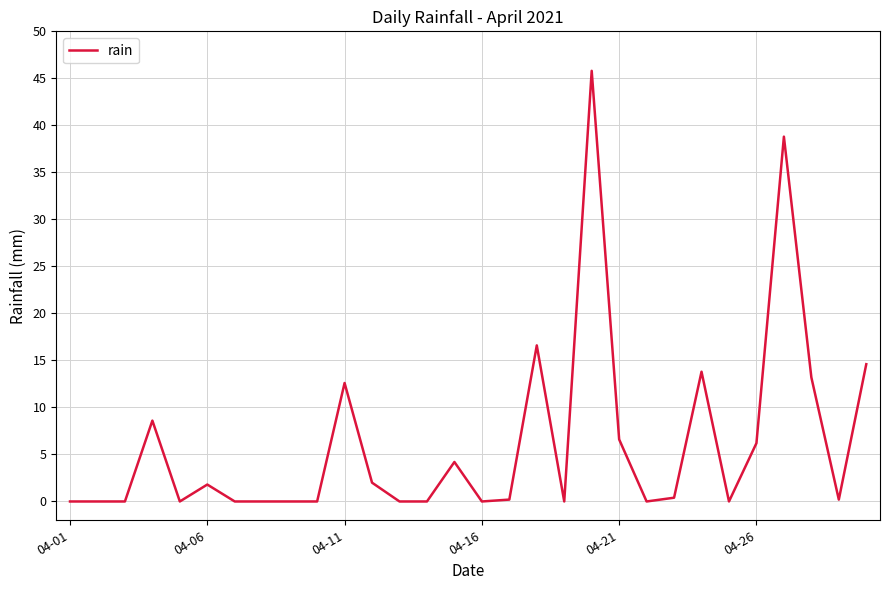

What is the difference between the maximum and minimum values?

45.8